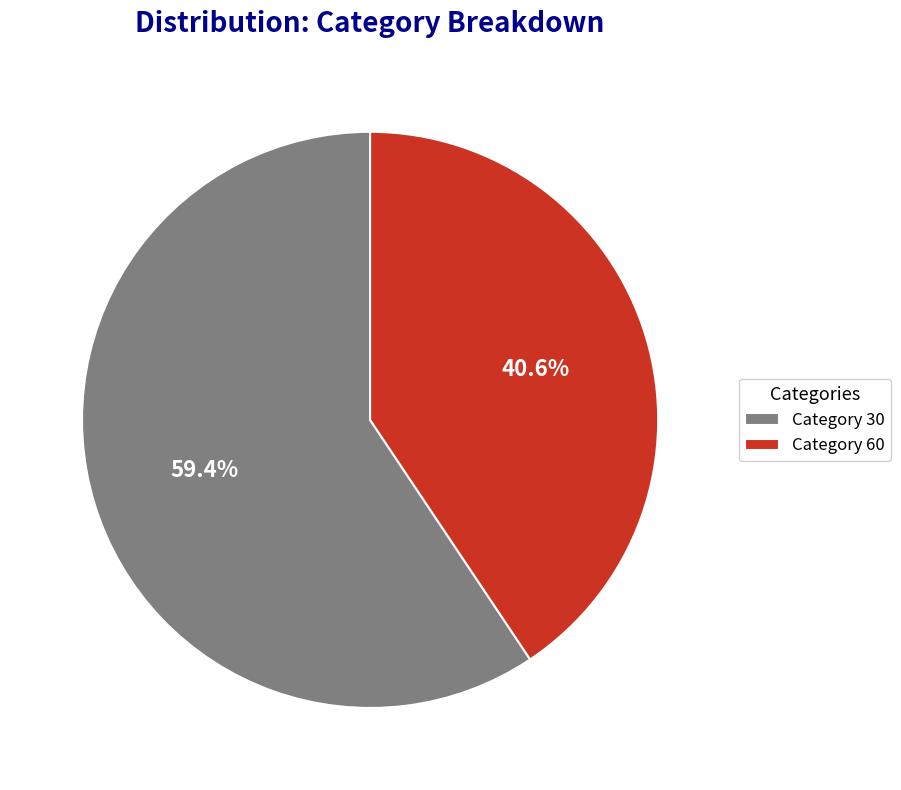

Which category has the biggest portion of the pie?

Category 30